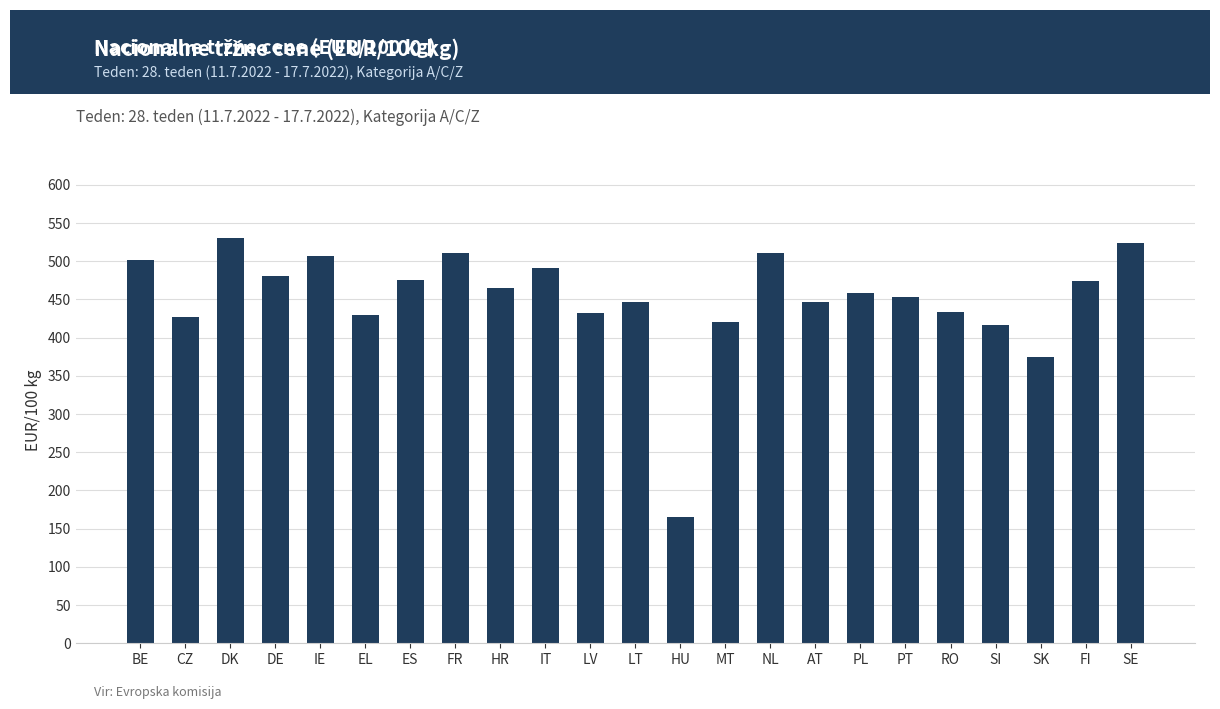

What is the value of the 15th bar from the left?

510.9